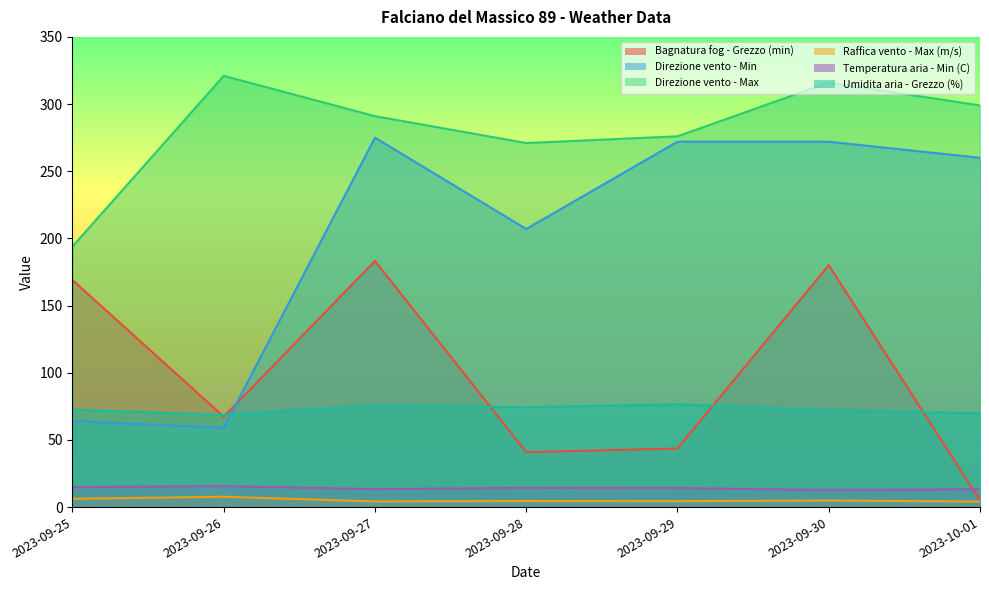

Which series changed the most between 2023-09-26 and 2023-09-29?

Direzione vento - Min